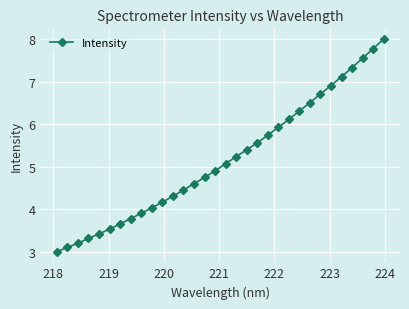

What is the value of the 24th point from the left?

6.3